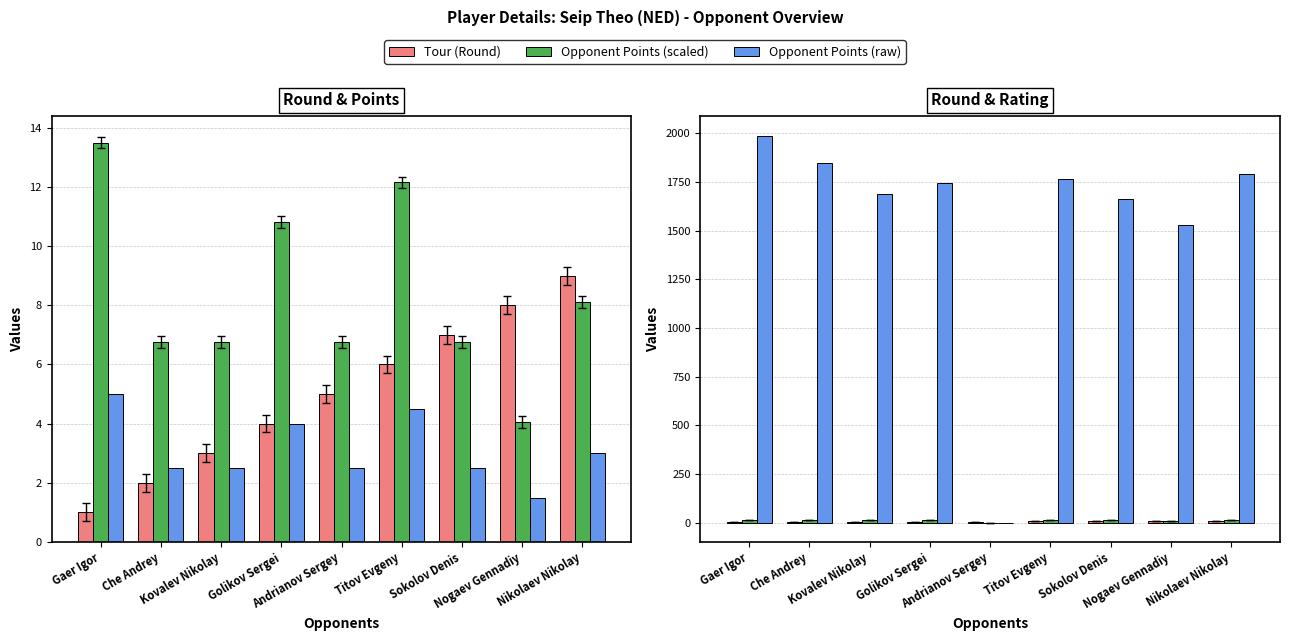

True or false: Opponent Points has a value of 4.6 at Nikolaev Nikolay.

False